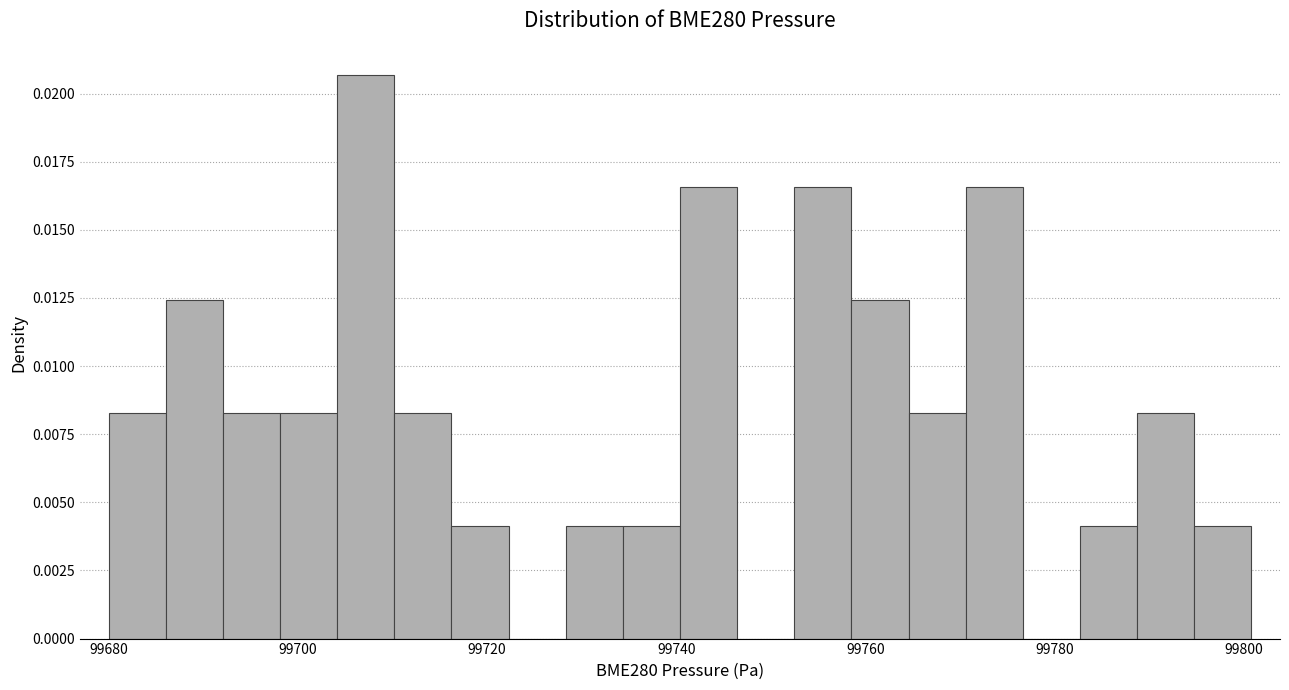

Read against the x-axis, roughly where is the centre of the tallest bar?

99708